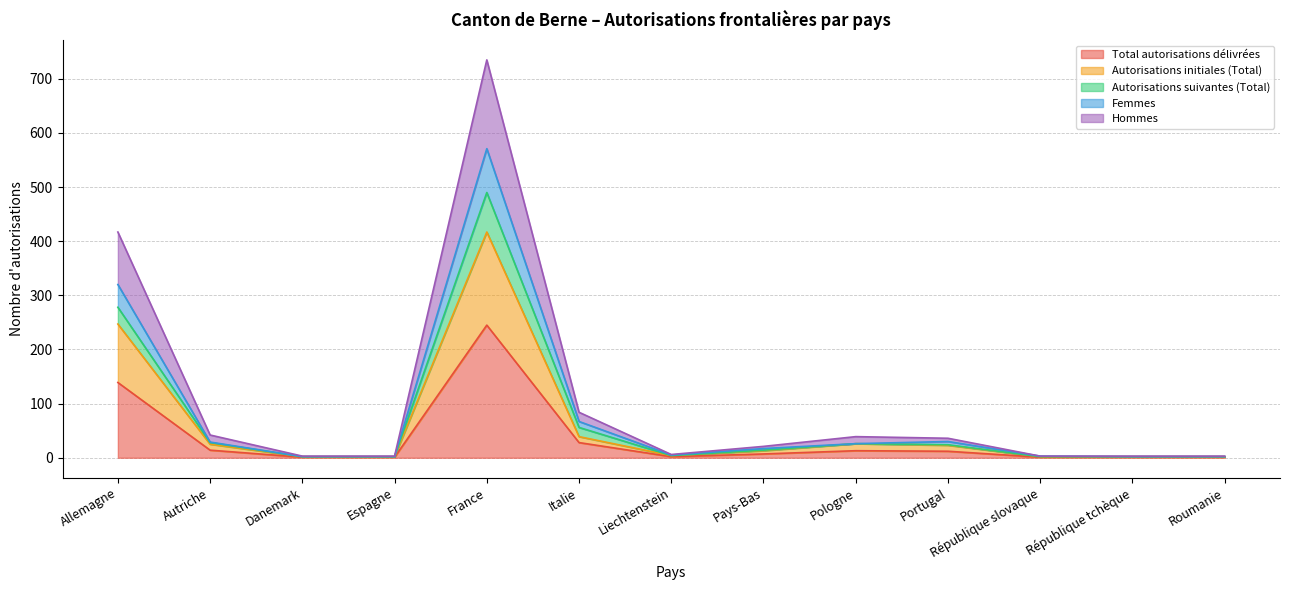

What is the highest value of the Total autorisations délivrées series?

245